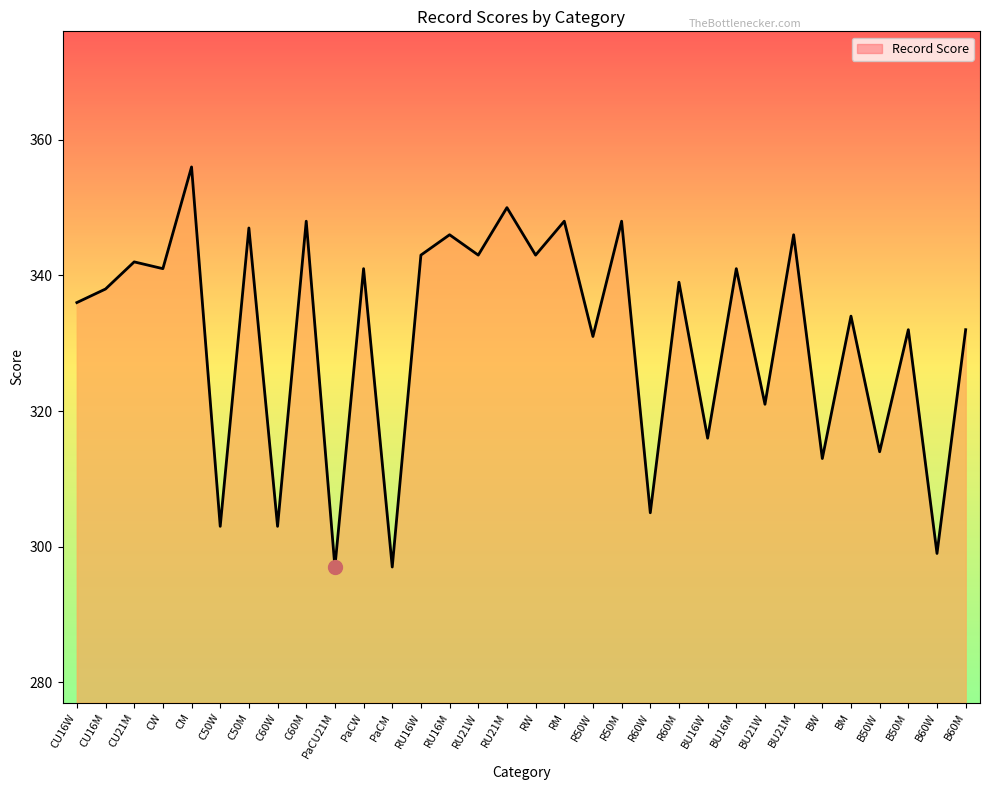

What is the smallest value displayed?

297